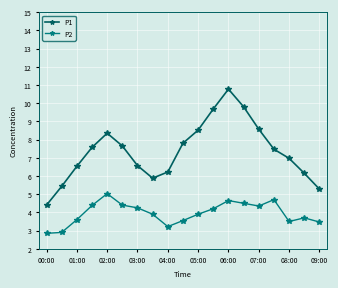

What is the minimum value for P1?

4.4